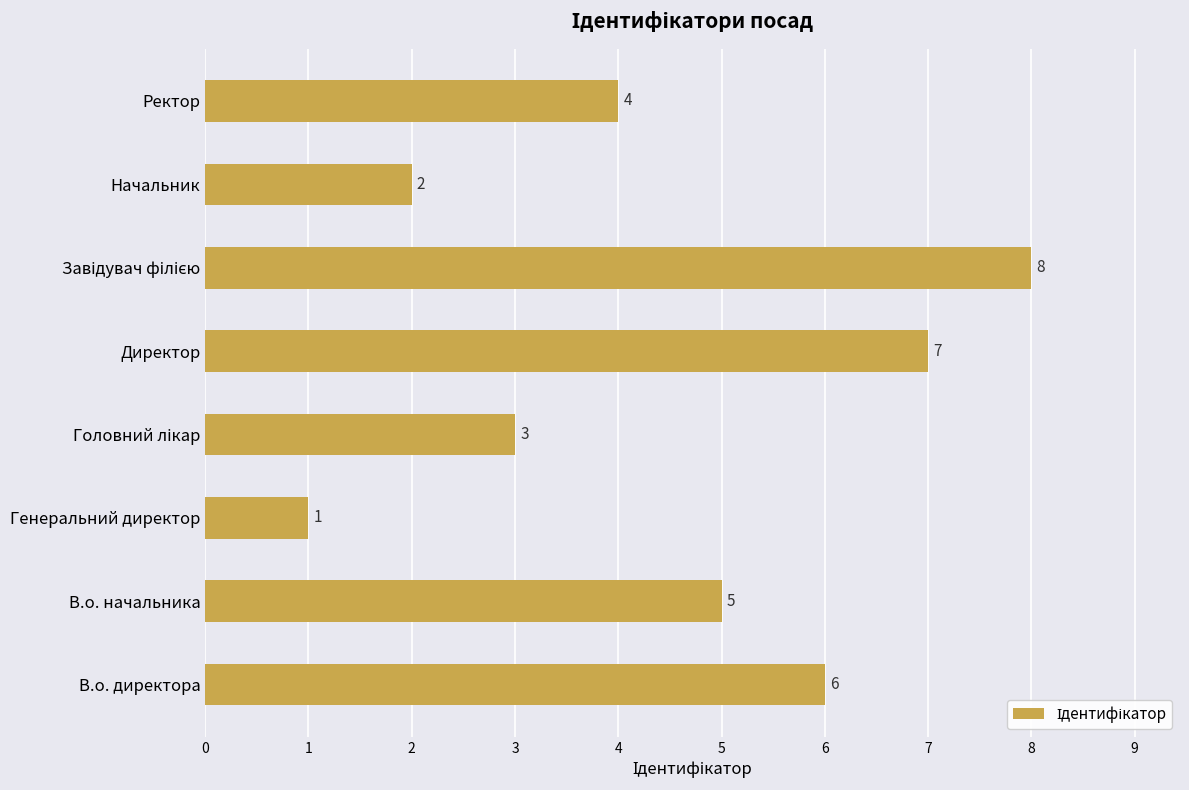

Between Начальник and Генеральний директор, which is larger?

Начальник